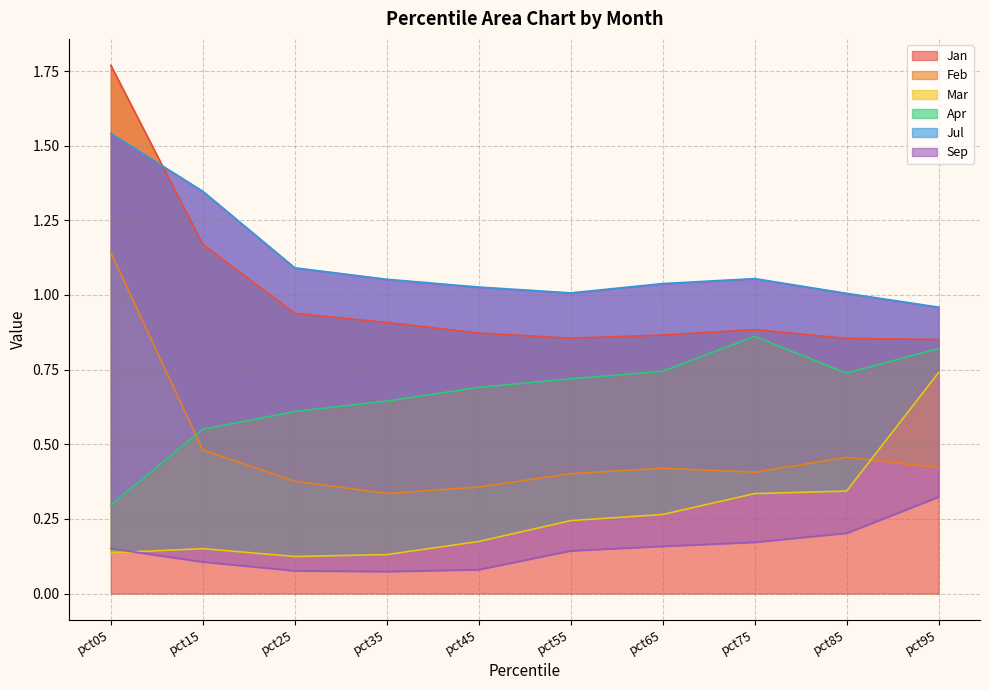

True or false: Mar and Jan cross at least once.

False